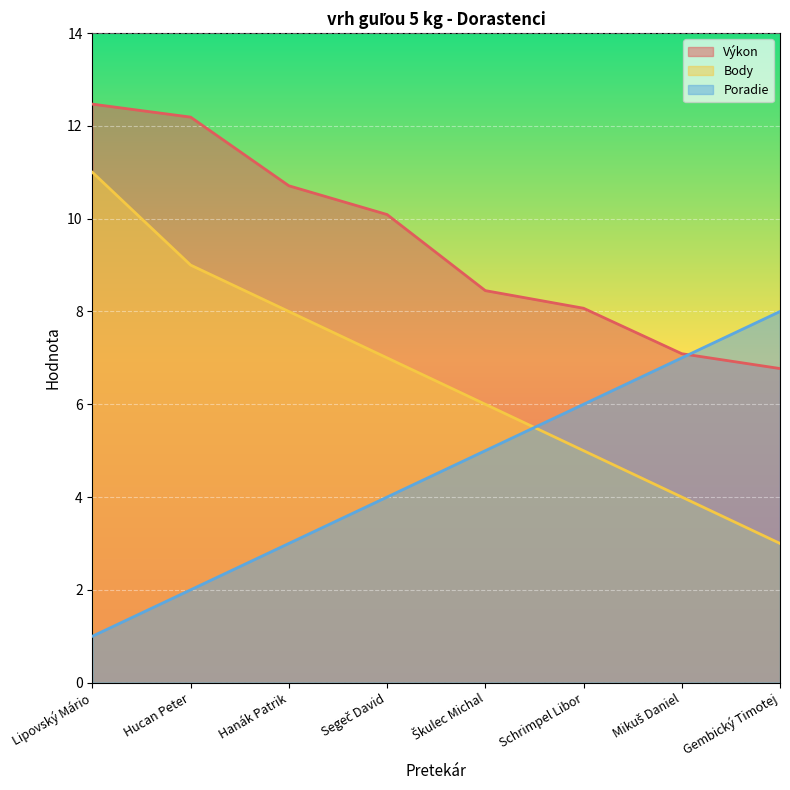

What is the greatest value displayed?

12.5